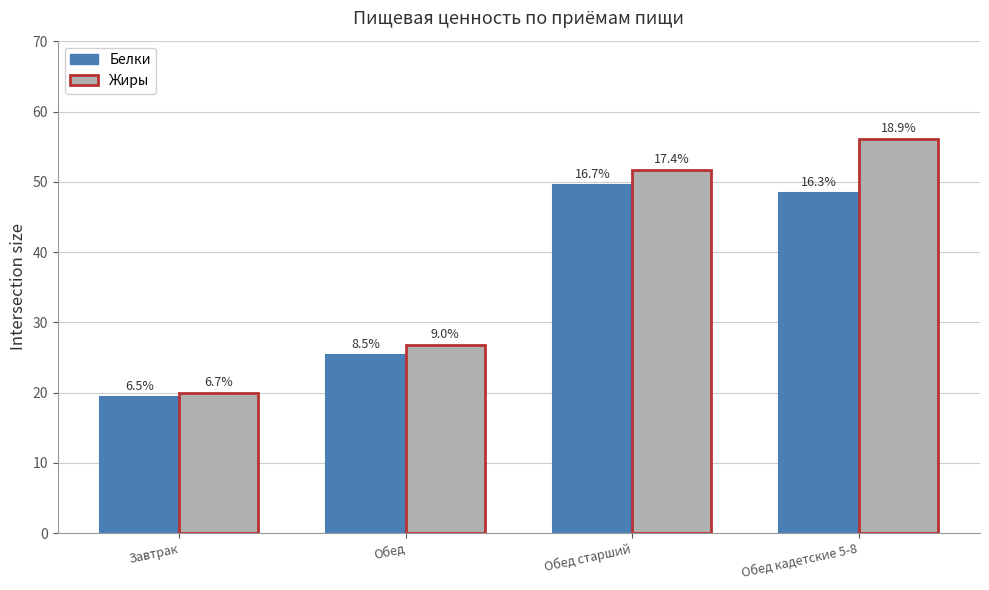

Reading left to right, list all the values displayed in this chart.

Белки: 19.4	25.4	49.5	48.4
Жиры: 20.0	26.8	51.7	56.1